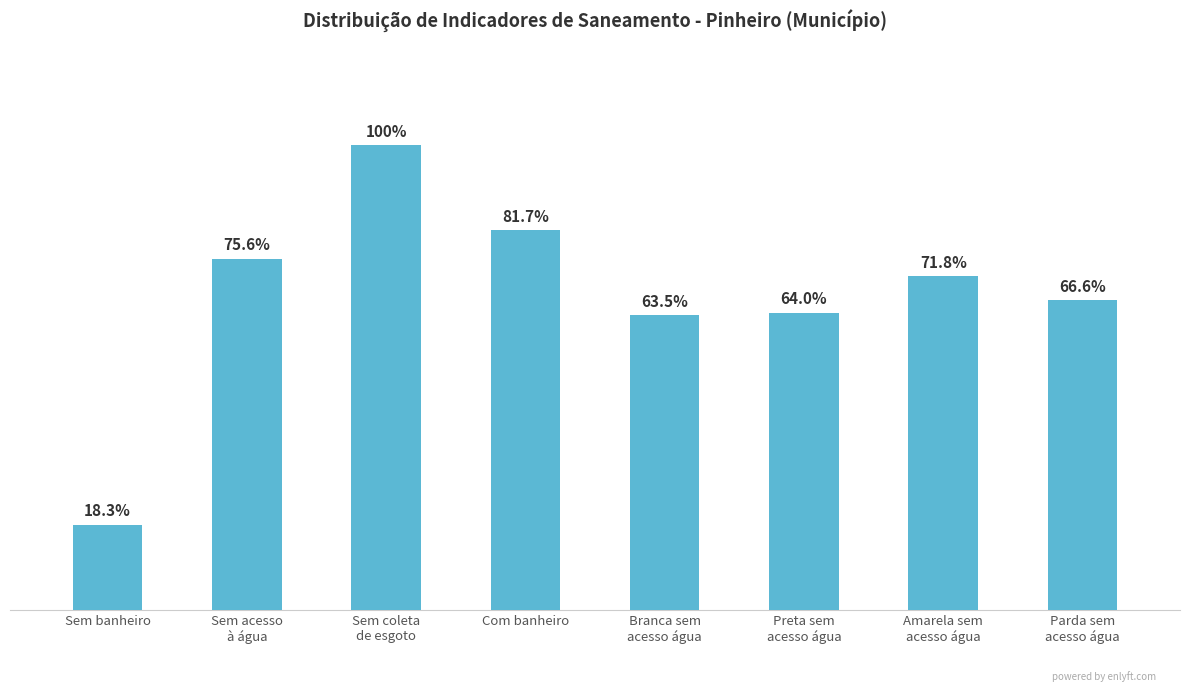

Which label corresponds to the largest value in the chart?

Sem coleta
de esgoto